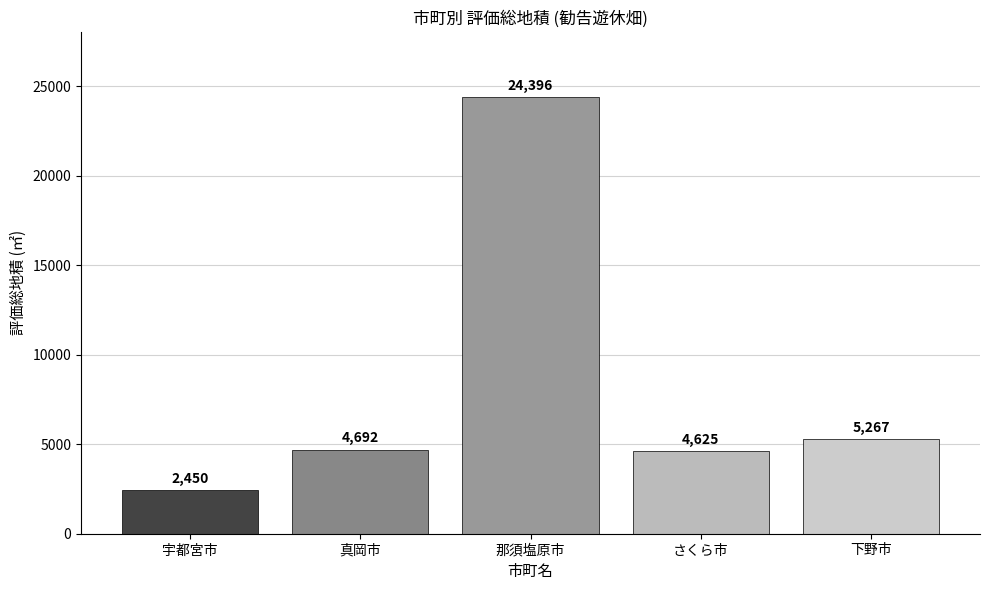

True or false: the data shows 4692 at 真岡市.

True